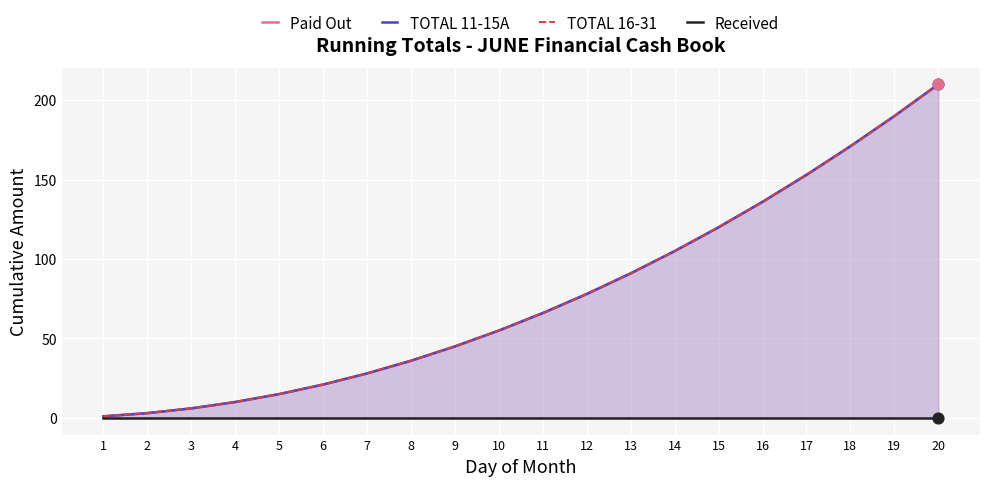

At how many categories does at least one series exceed 116?

6